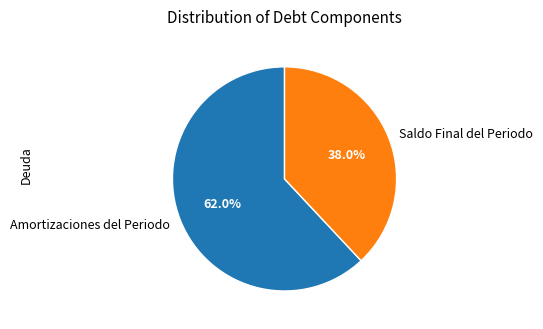

Which category has the smallest portion of the pie?

Saldo Final del Periodo